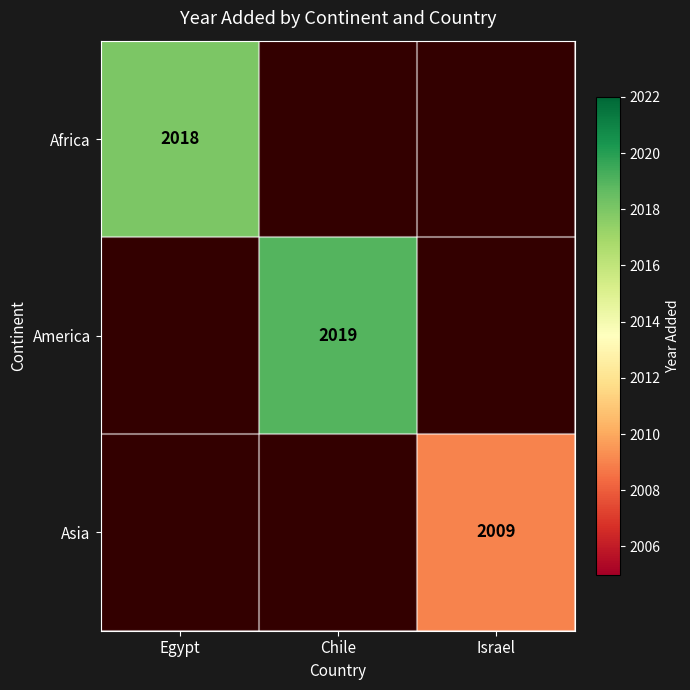

Which label corresponds to the smallest value in the chart?

Israel